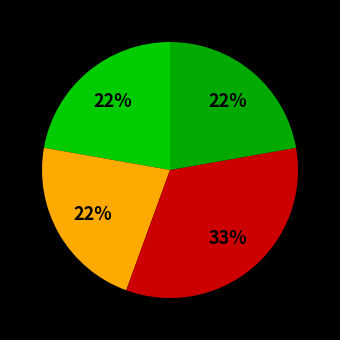

Count the number of slices in the pie.

4